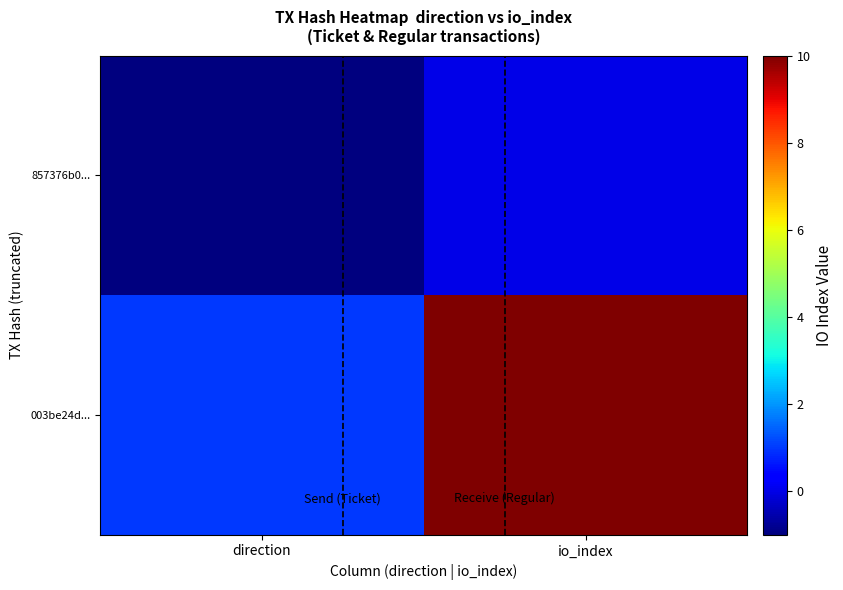

At which category does the chart reach its minimum across all series?

direction